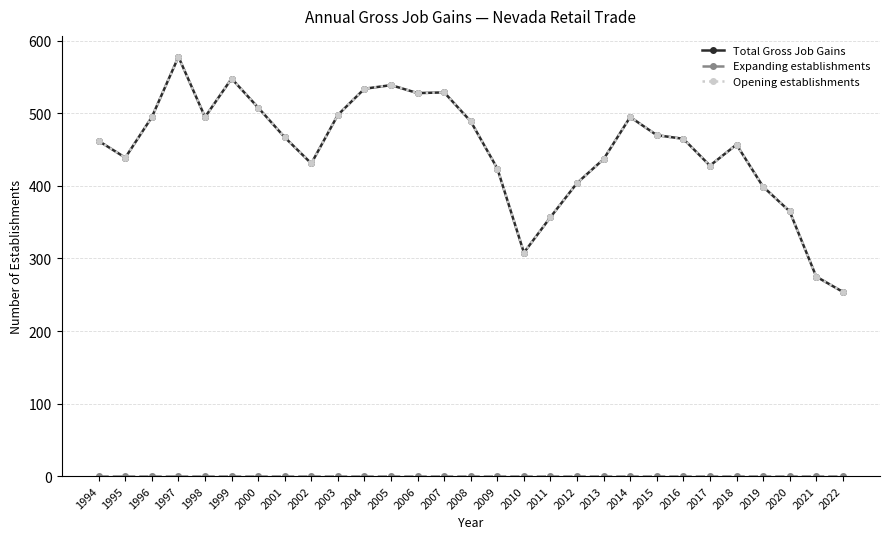

Does the chart have visible grid lines?

Yes